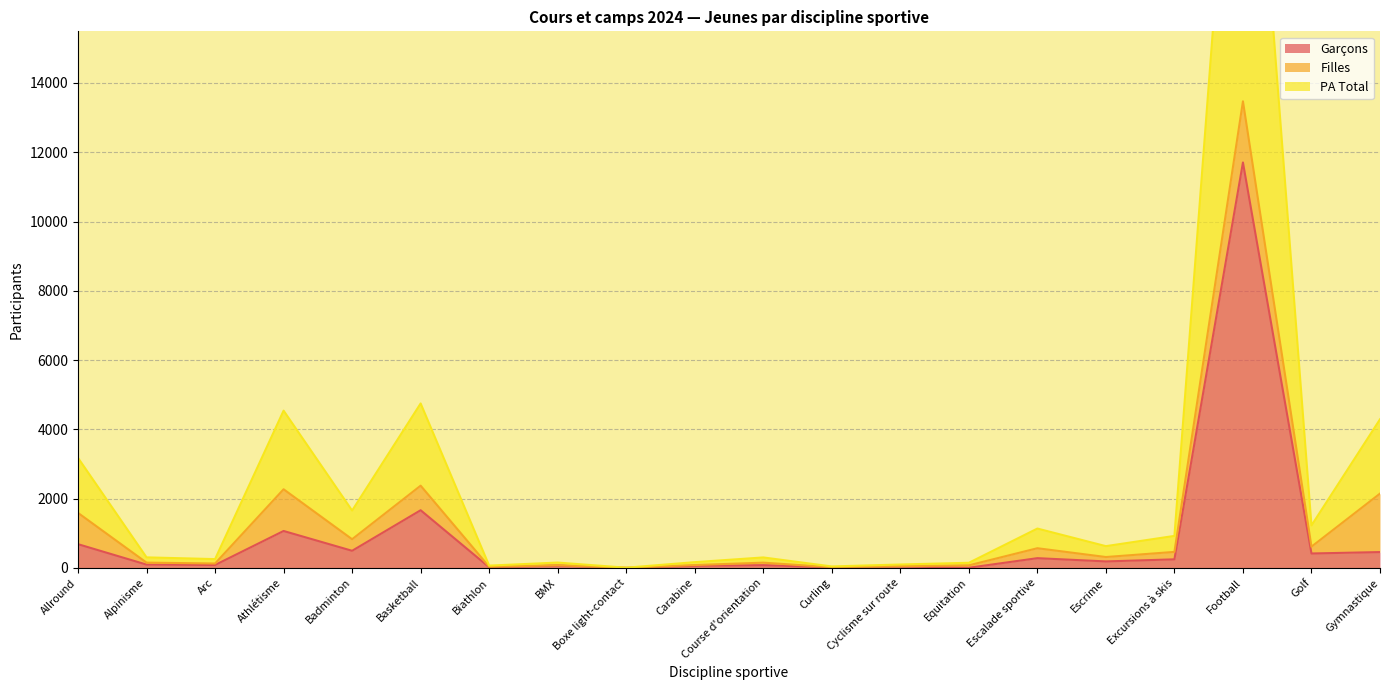

The value of Garçons at Badminton is 494. True or false?

True